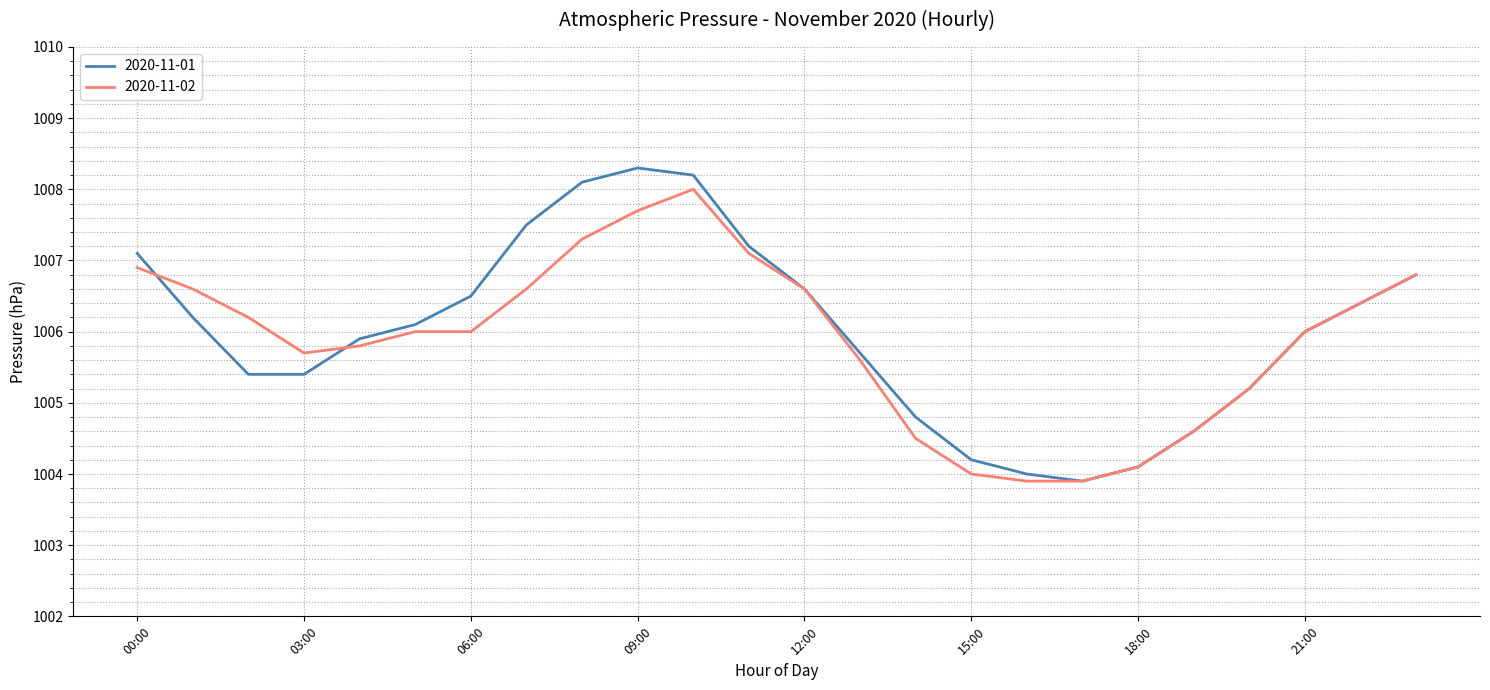

Which series has the largest range (max minus min)?

2020-11-01